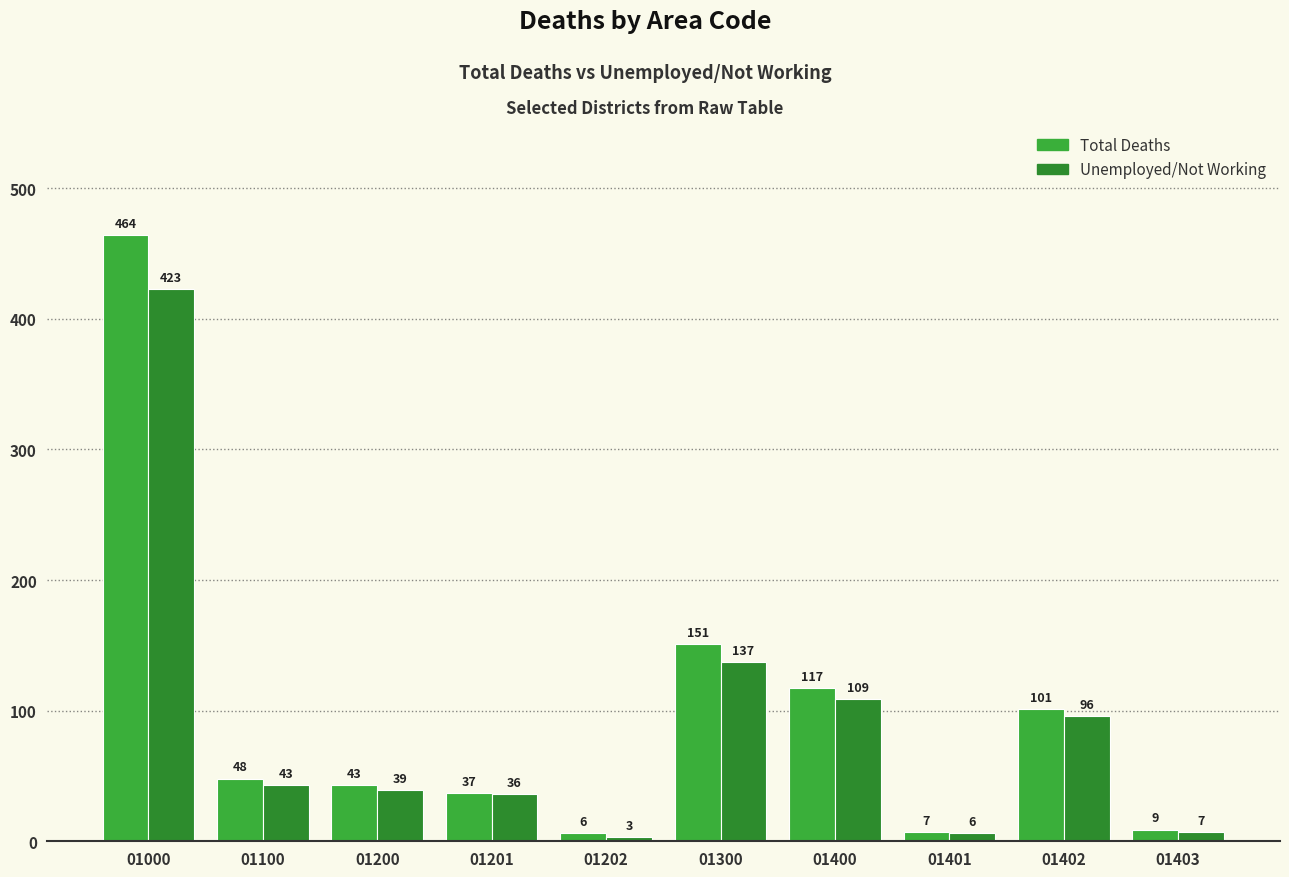

Is the value of Total Deaths at 01400 greater than the value of Unemployed/Not Working at 01202?

Yes